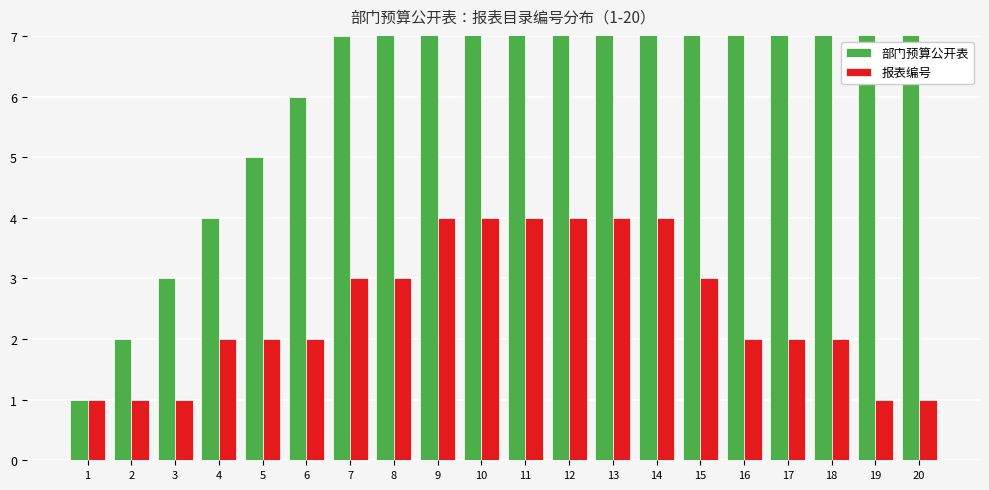

Count the 报表编号 values in the range 2 to 4.

15